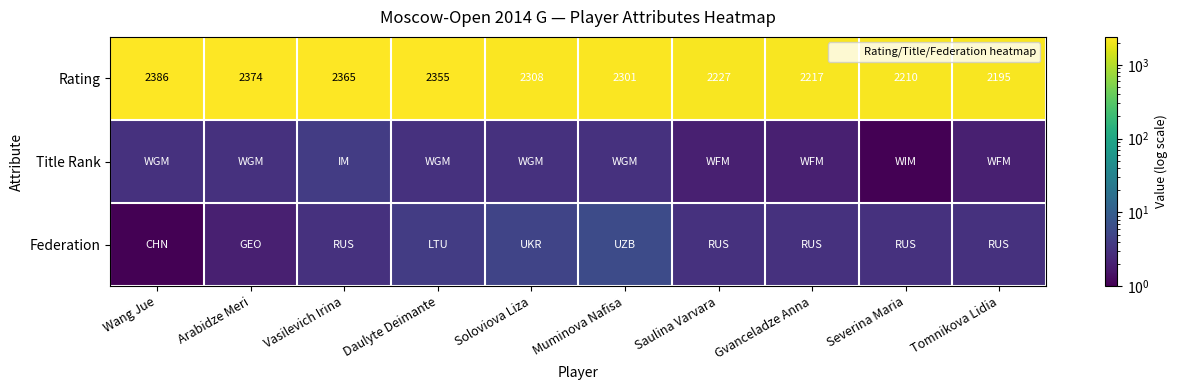

What is the sum of all Rating values?

22938